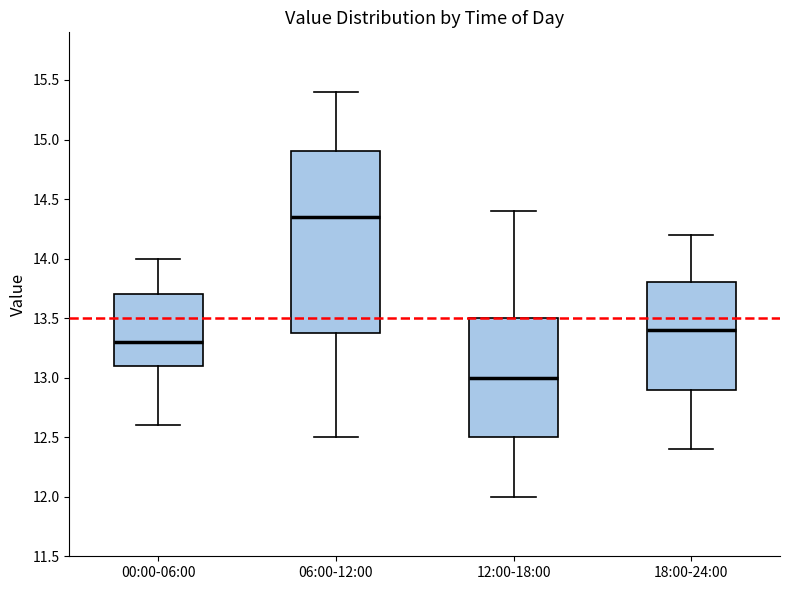

Where is the upper edge of the box for 00:00-06:00 on the y-axis? The values are not printed on the chart, so give them approximately, as read against the axis.

13.70